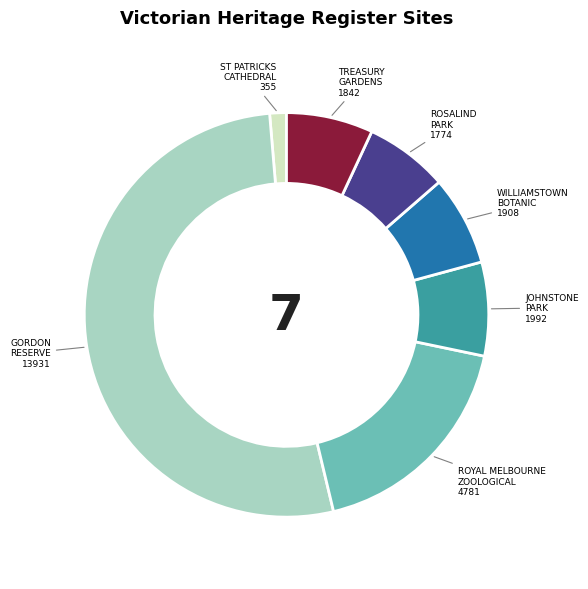

Which slice is the largest?

GORDON RESERVE